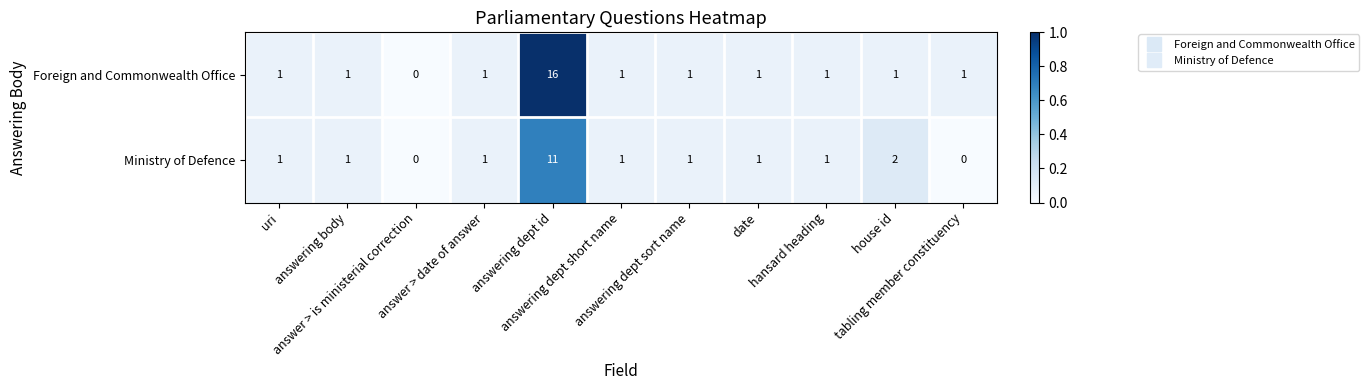

Rank the series by their maximum value, from lowest to highest.

Ministry of Defence, Foreign and Commonwealth Office